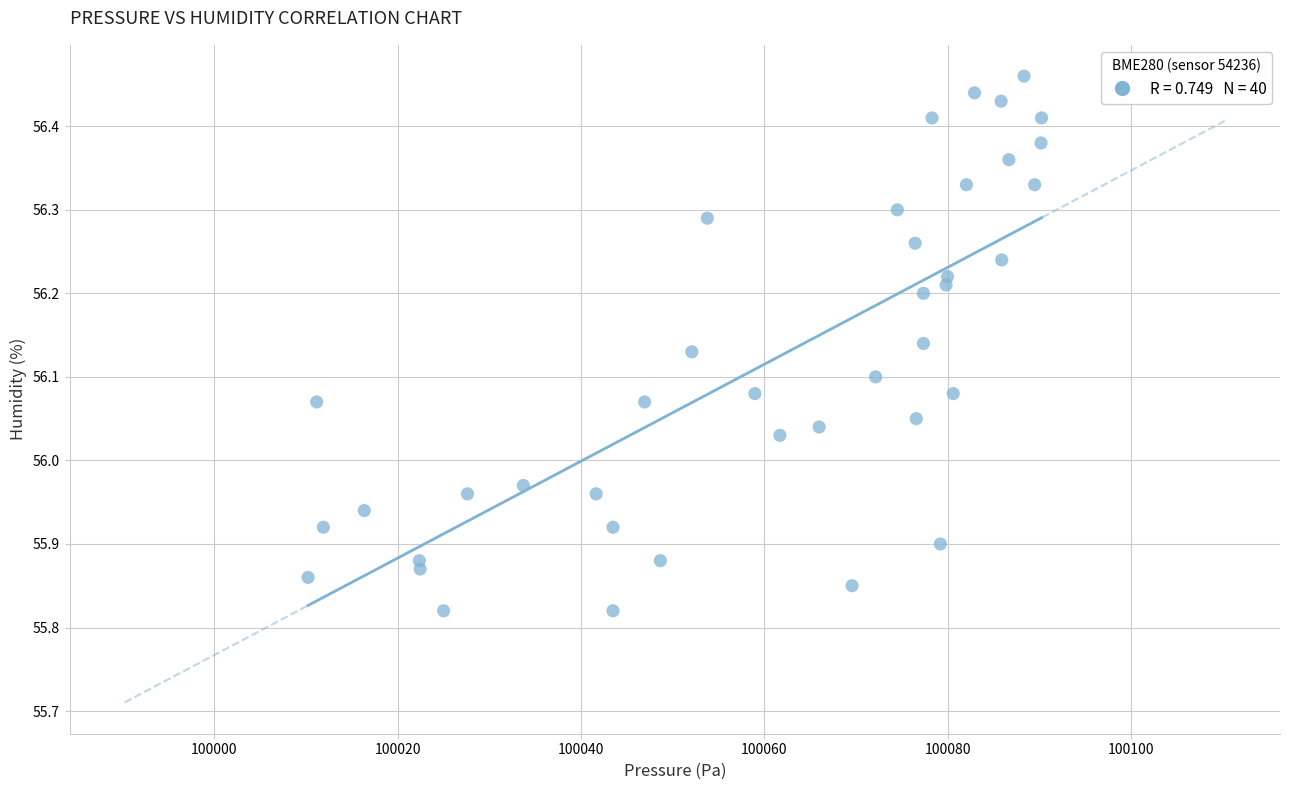

What is the range of Y values (max minus min)?

0.6